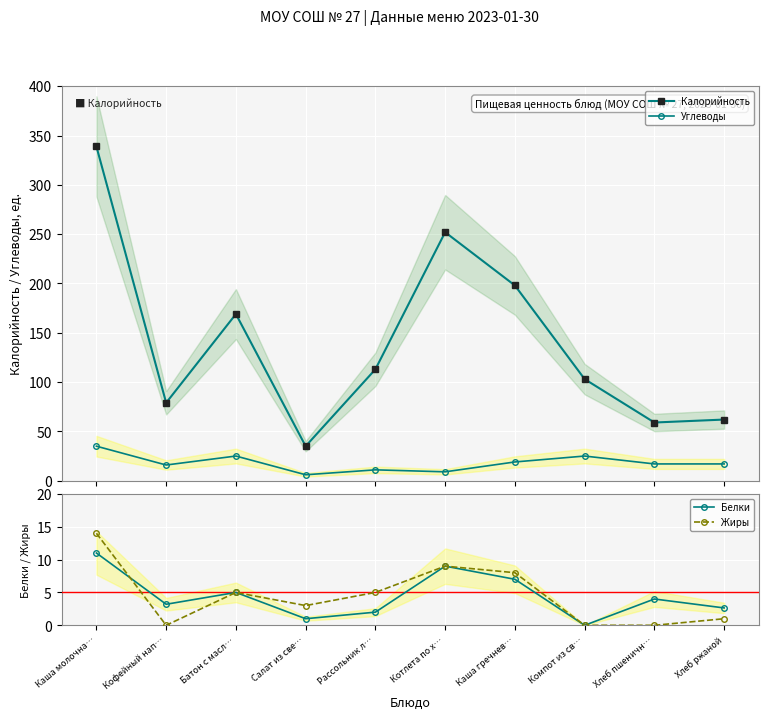

Where is the first local maximum for Калорийность?

Батон с масл…